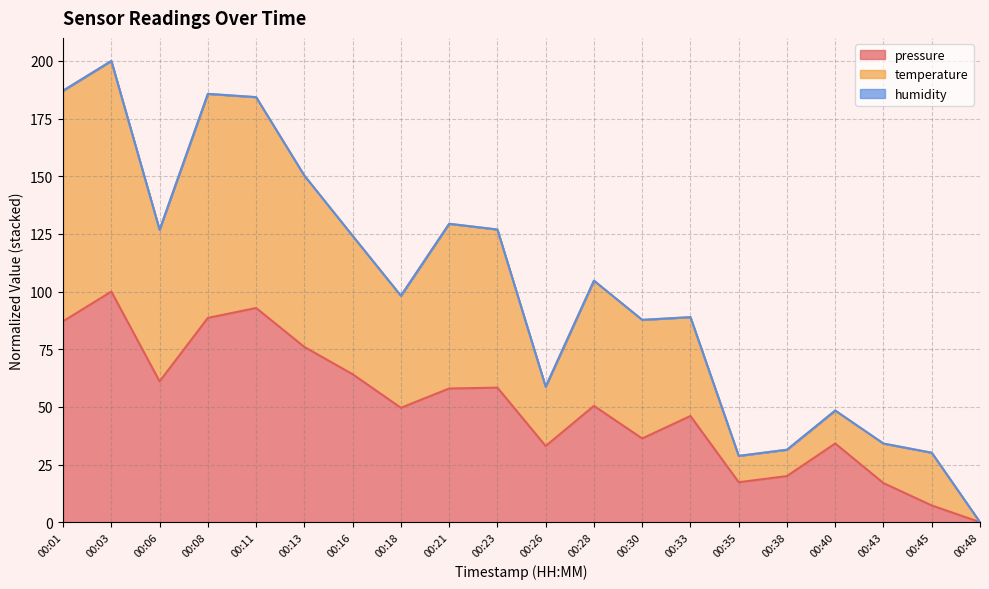

True or false: pressure has a value of 50.4 at 00:28.

True